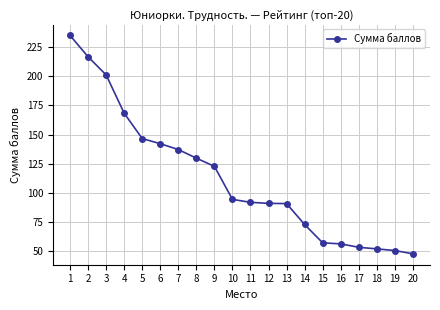

What value does the data have at 16?

56.4